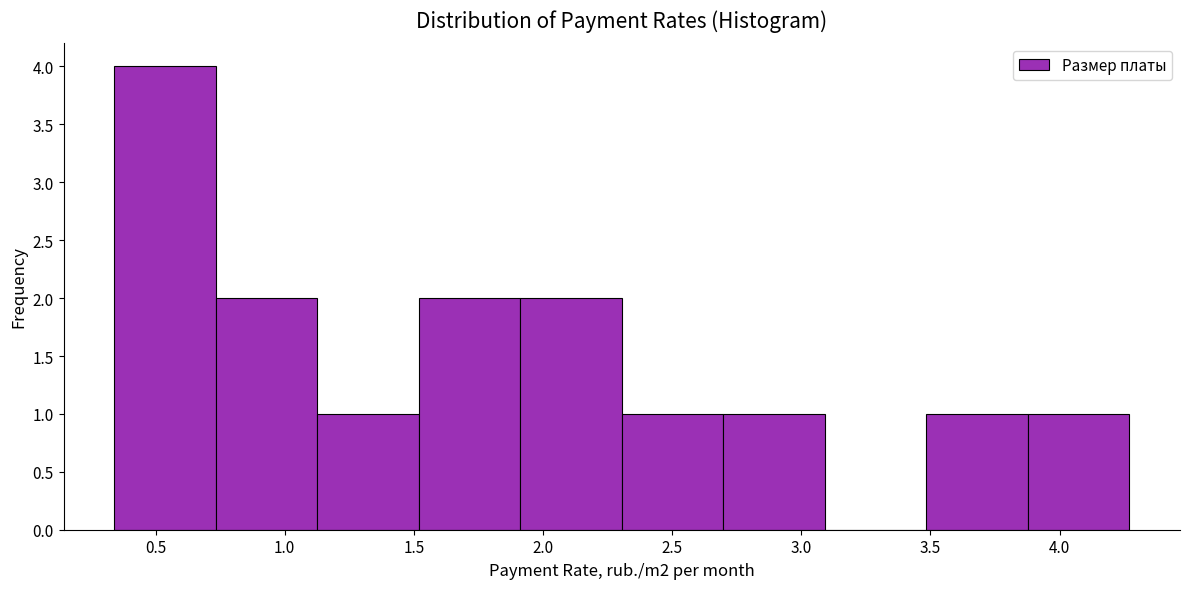

Over which range of the x-axis is the bar tallest?

0.35 to 0.75